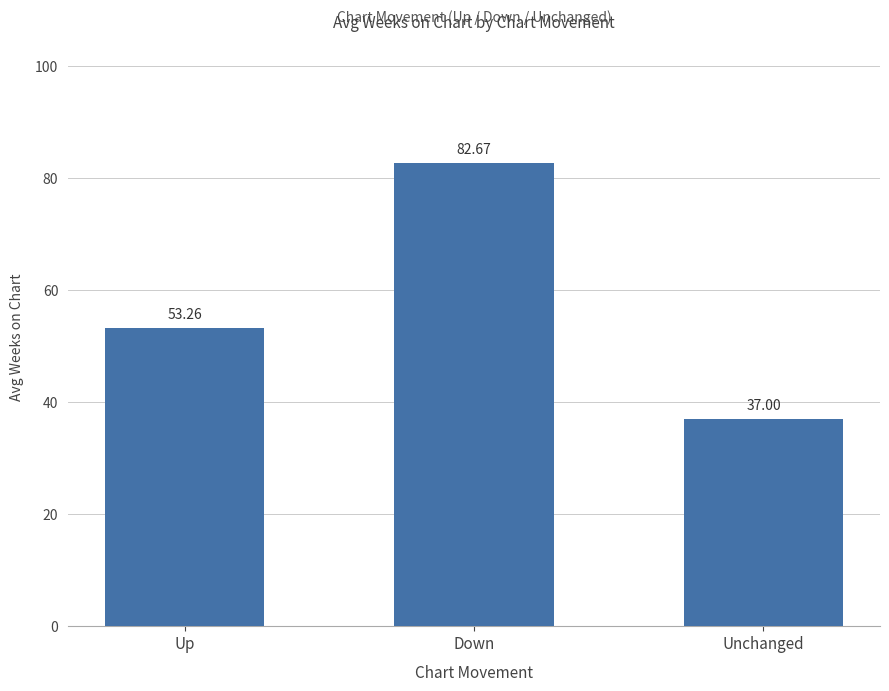

Approximately how many times larger is the value at Down compared to Up?

1.6